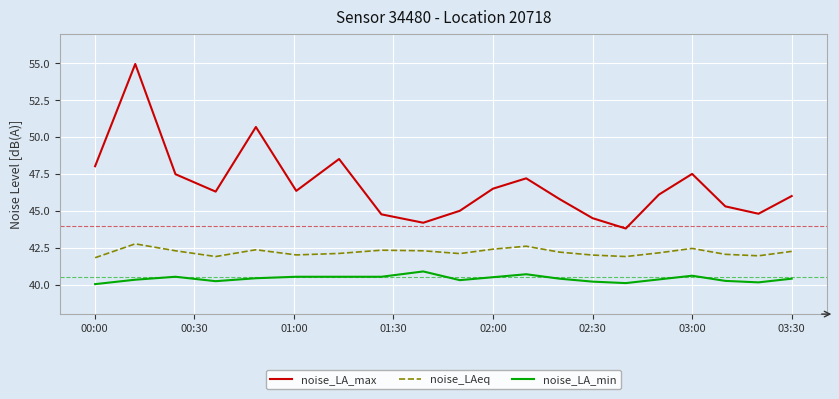

What are all the series names shown in the legend?

noise_LA_max, noise_LAeq, noise_LA_min